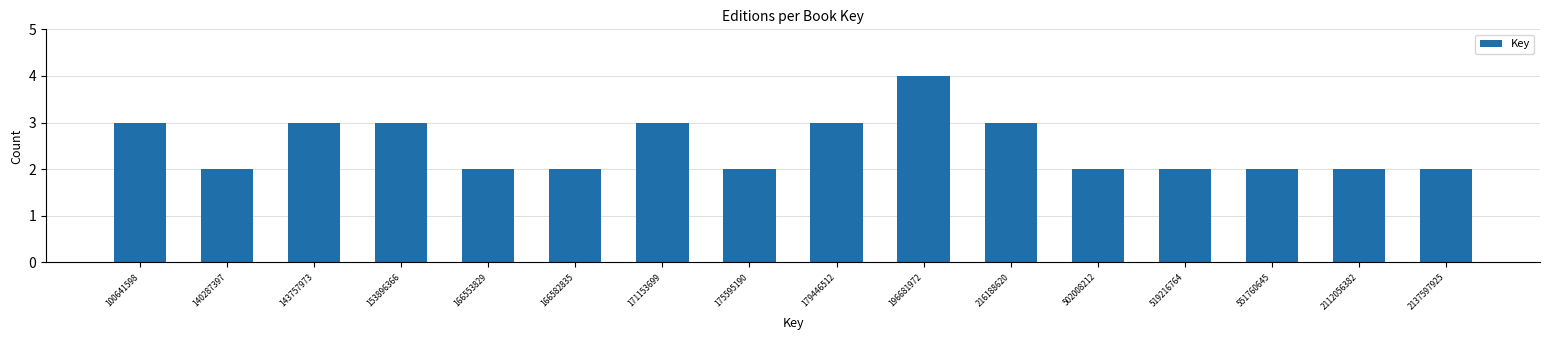

Reading right to left, list all the values displayed in this chart.

2137597925=2	2112056382=2	551760645=2	519216764=2	502008212=2	216188620=3	196681972=4	179446512=3	175595190=2	171153699=3	166582835=2	166553829=2	153896366=3	143757973=3	140287397=2	100641598=3